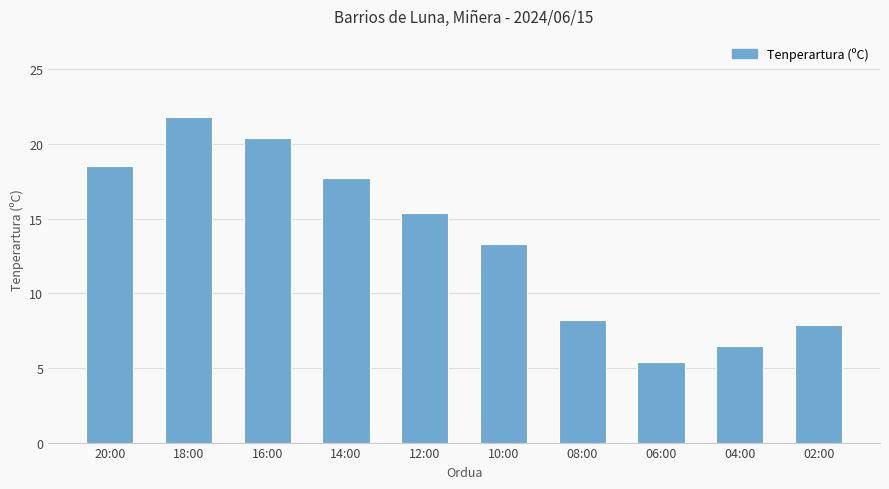

What is the label of the 1st bar from the right?

02:00